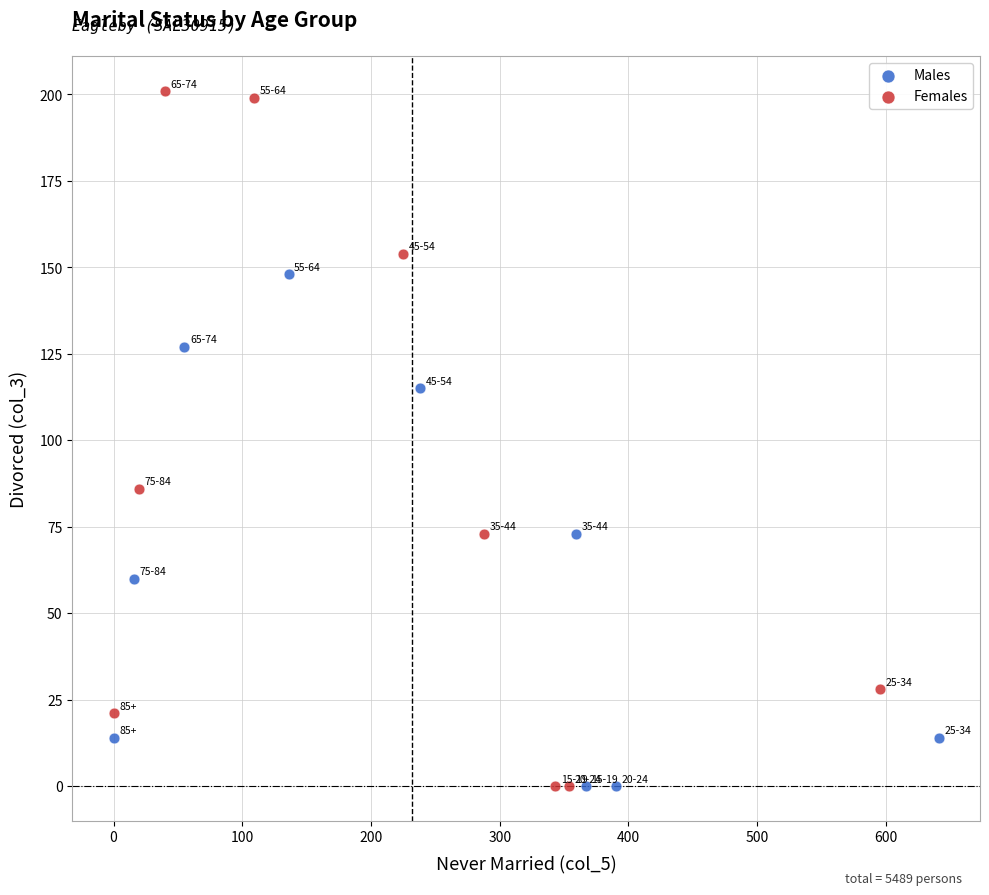

What are all the series names shown in the legend?

Males, Females